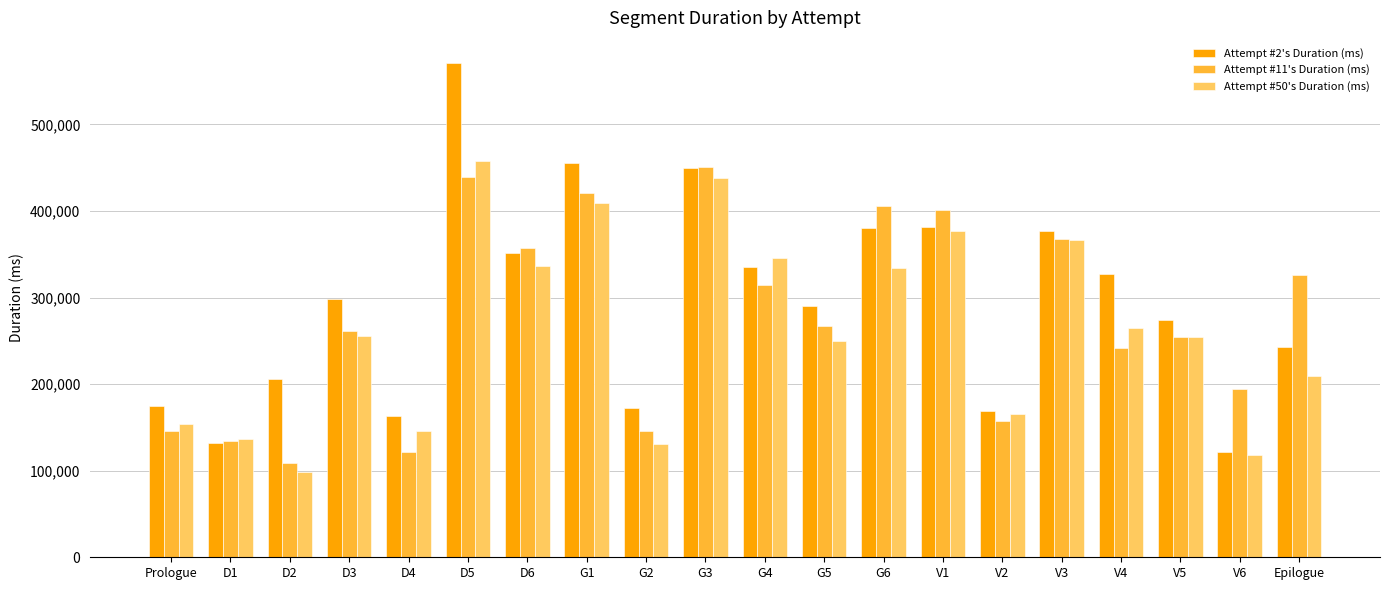

What is the difference between the Attempt #2's Duration (ms) values at G5 and D2?

83974